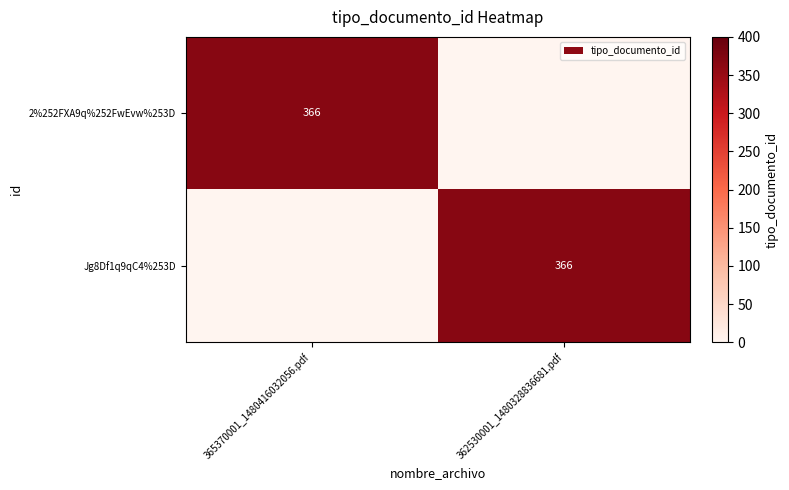

True or false: 2%252FXA9q%252FwEvw%253D has a value of 554 at 365370001_1480416032056.pdf.

False